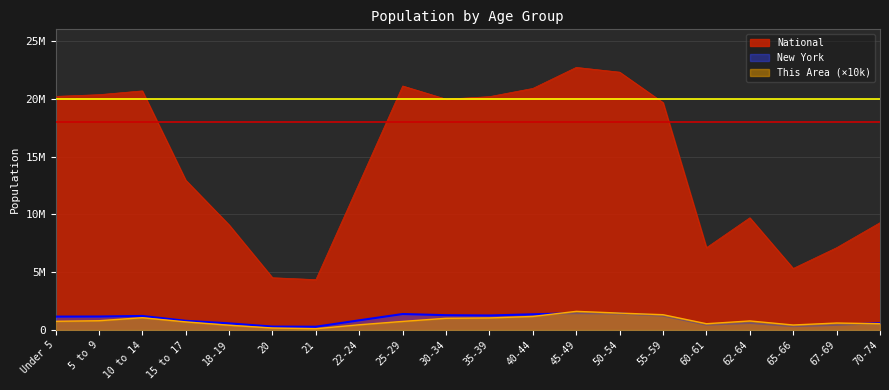

At which label does National reach its peak?

45-49